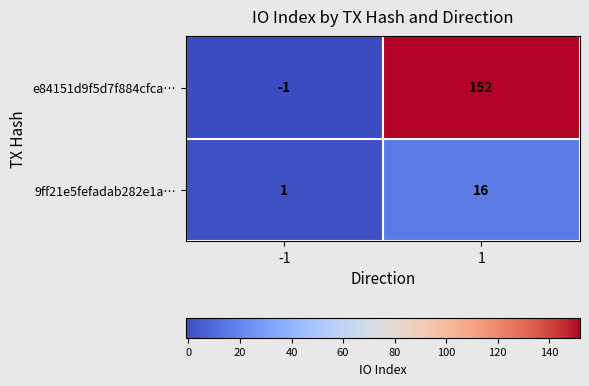

Rank the series by their maximum value, from highest to lowest.

e84151d9f5d7f884cfca…, 9ff21e5fefadab282e1a…